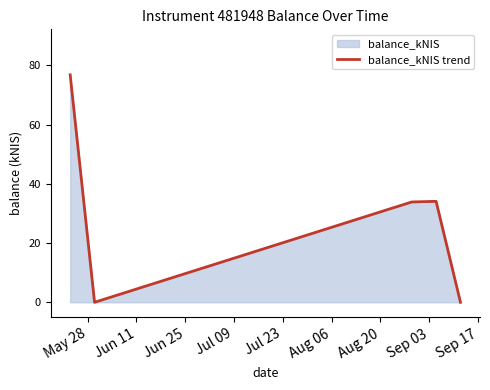

Count the number of categories in the chart.

5